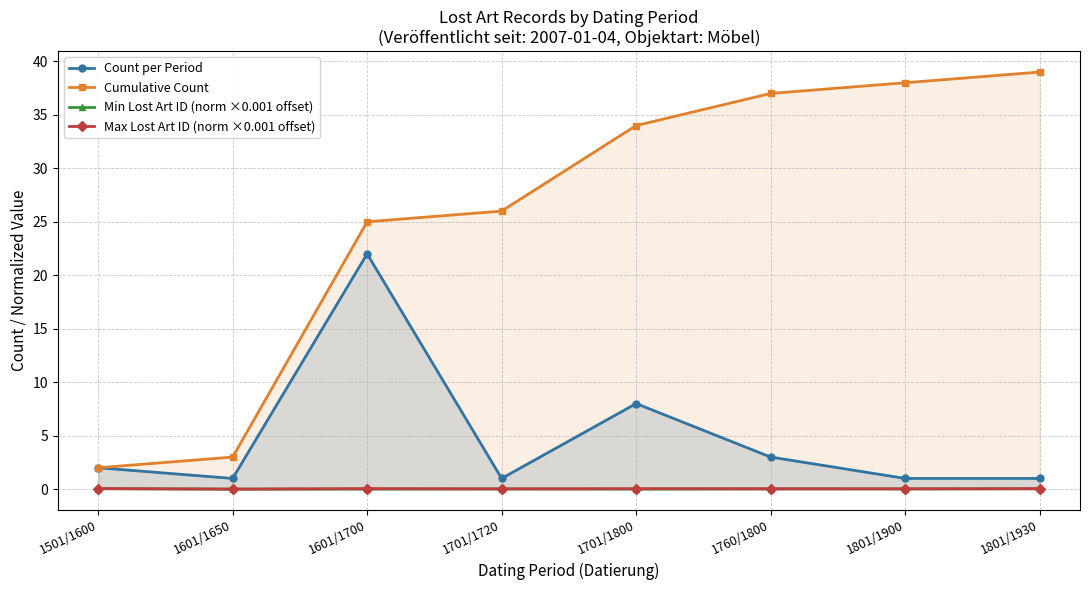

List the labels in order of Count per Period value, largest first.

1601/1700, 1701/1800, 1760/1800, 1501/1600, 1601/1650, 1701/1720, 1801/1900, 1801/1930